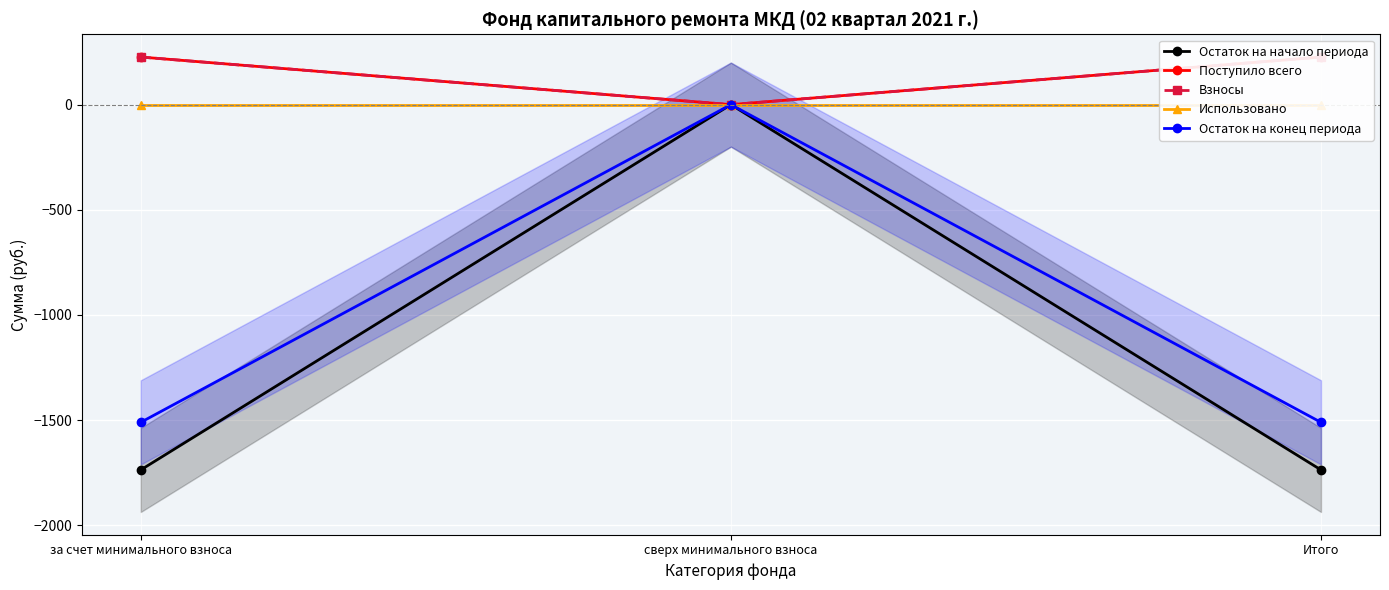

Which has a higher value, сверх минимального взноса or за счет минимального взноса?

сверх минимального взноса